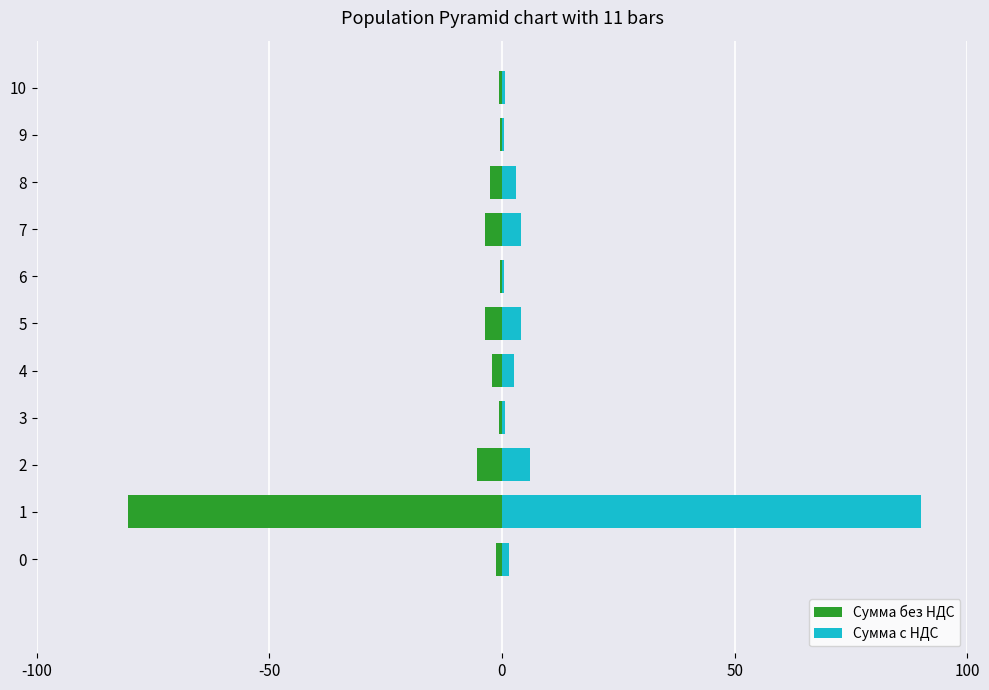

Rank the series by their maximum value, from highest to lowest.

Сумма с НДС, Сумма без НДС